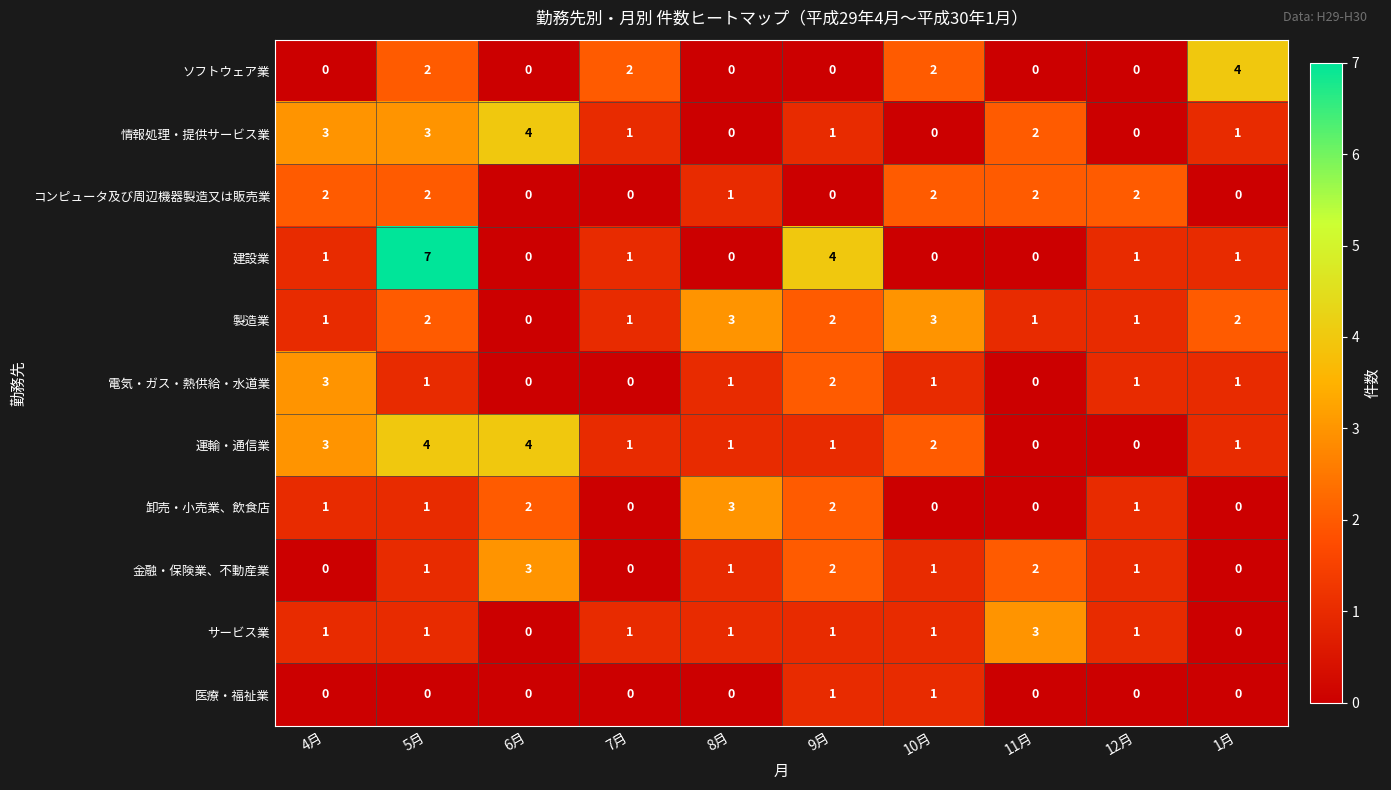

What is the difference between the second highest and second lowest values in the 情報処理・提供サービス業 series?

3